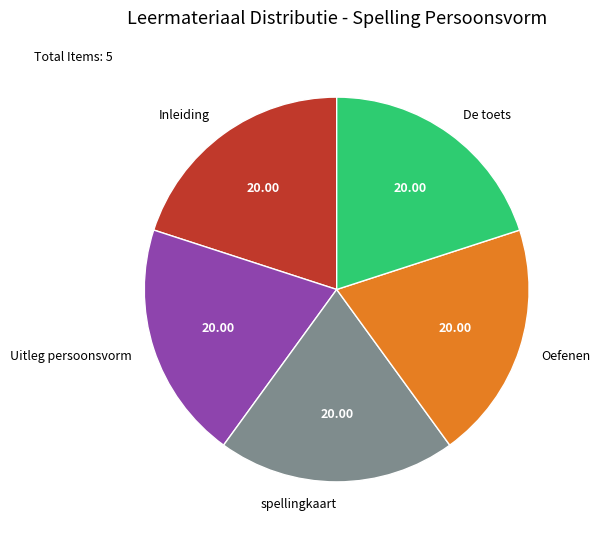

Combined, do Inleiding and Oefenen account for over 50%?

No